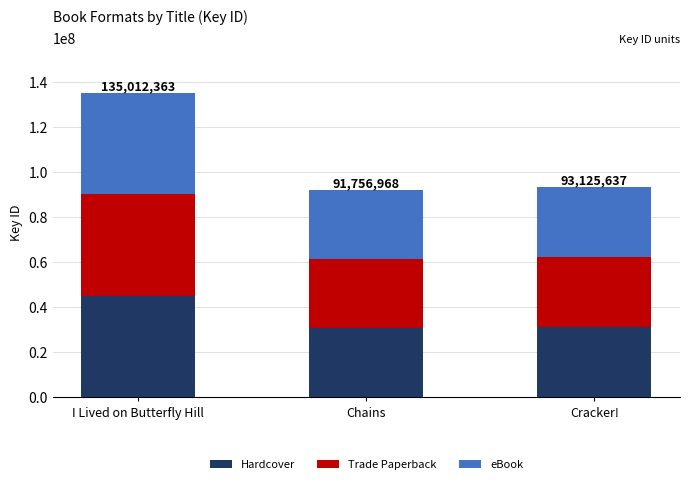

True or false: Hardcover has a value of 30585656 at Chains.

True